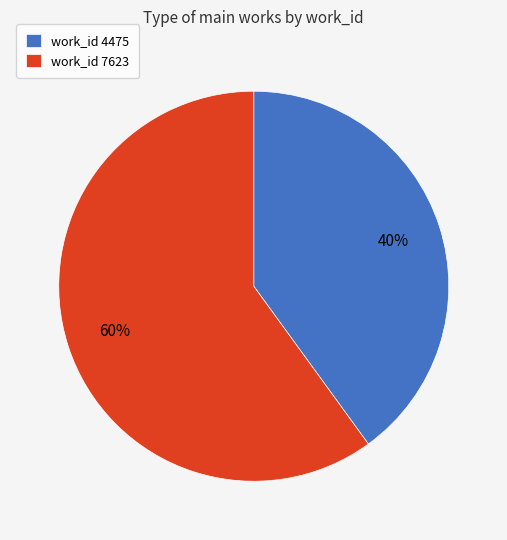

What percentage is the work_id 7623 slice, to the nearest percent?

60%